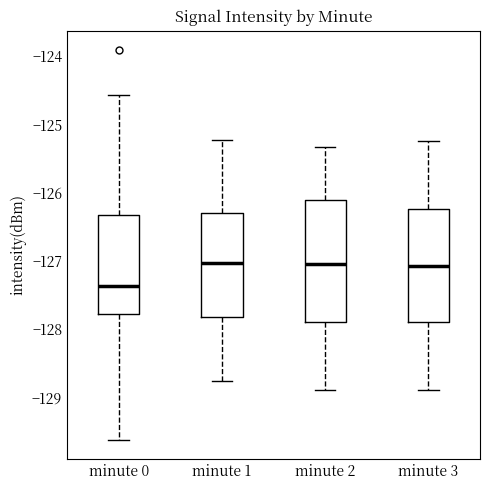

Which box has the lowest median line?

minute 0